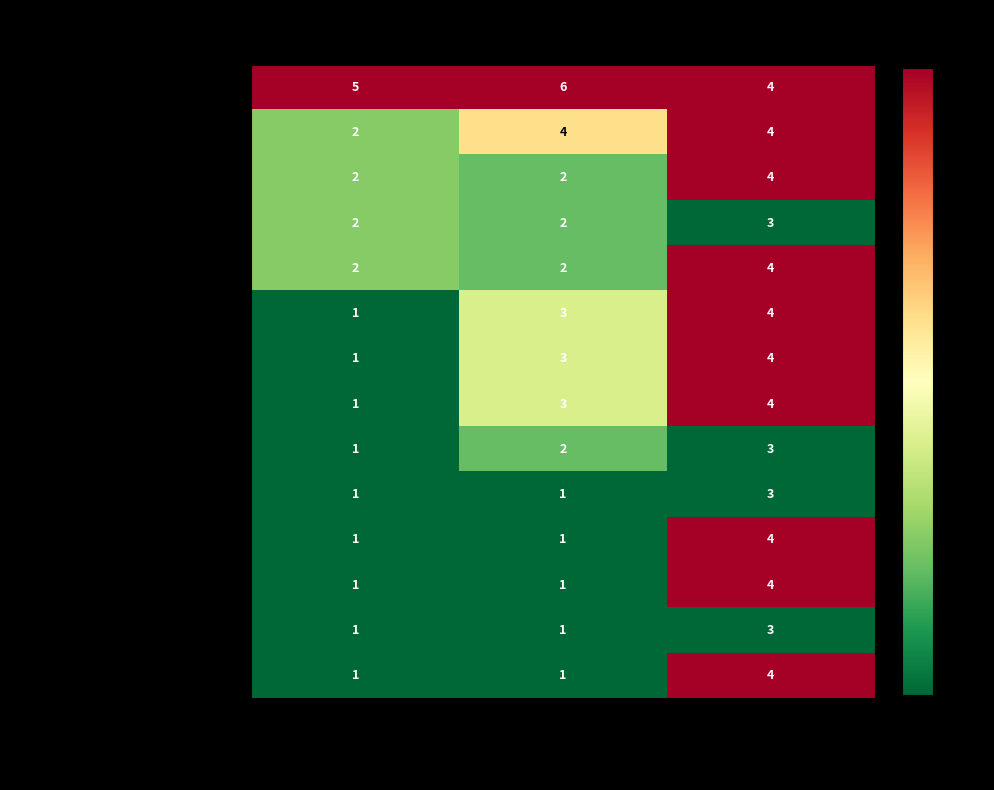

What is the spread (max minus min) of values at All Related Tasks?

5